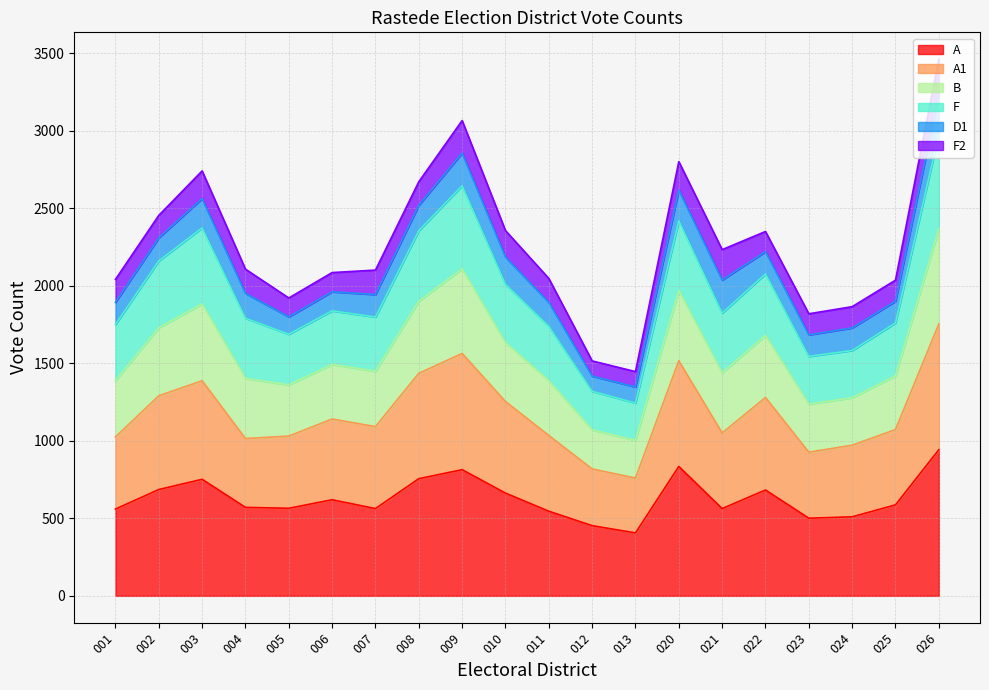

At which category is the sum across all series the highest?

026